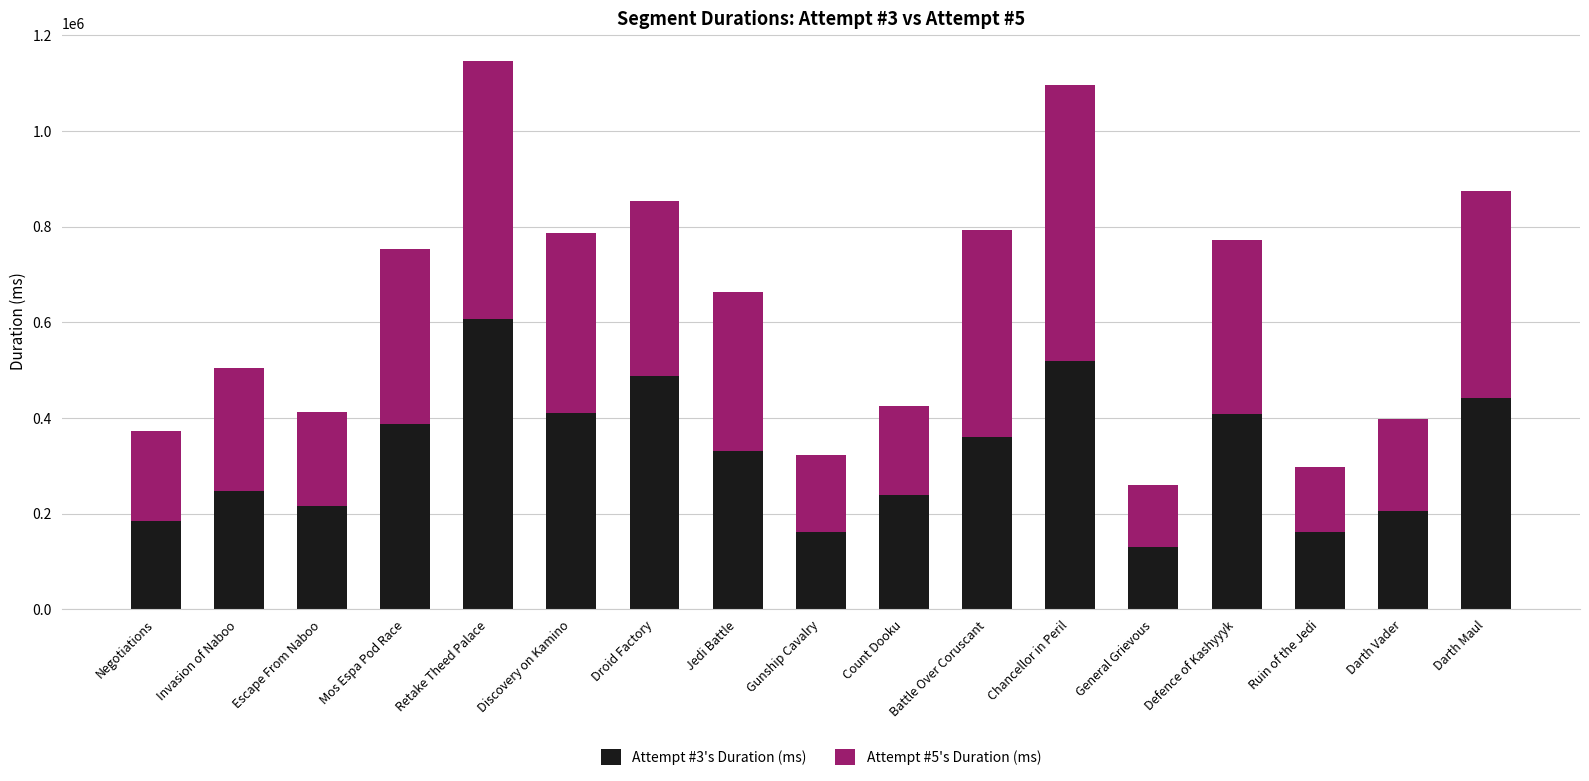

What is the total value across all series at Negotiations?

373064